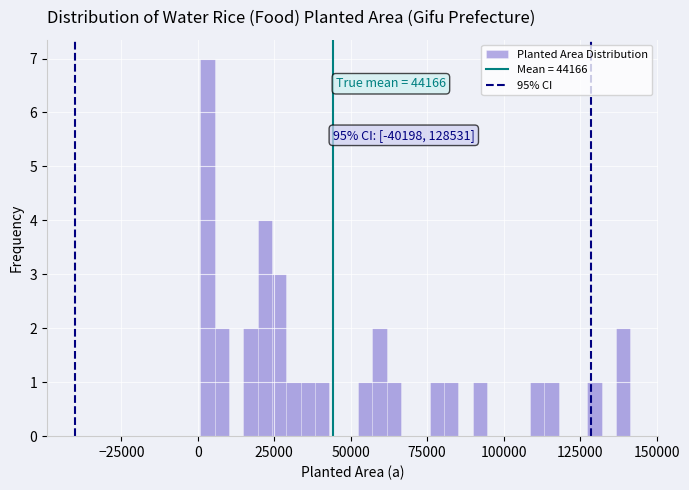

Around what value on the x-axis is the tallest bar? Give the approximate position of its centre, as read against the axis.

5000